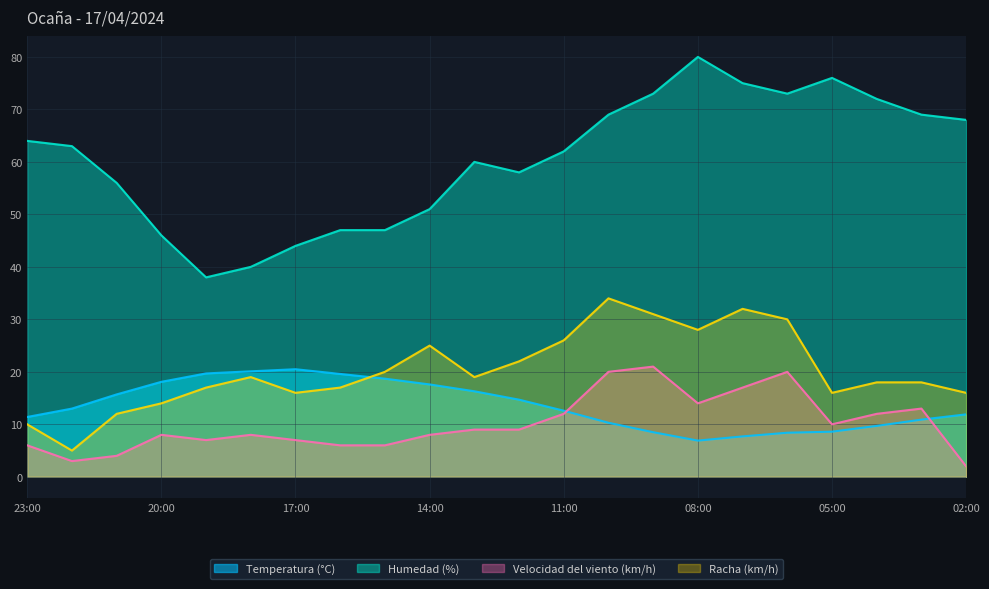

Between 09:00 and 06:00, which series saw the biggest shift?

Velocidad del viento (km/h)